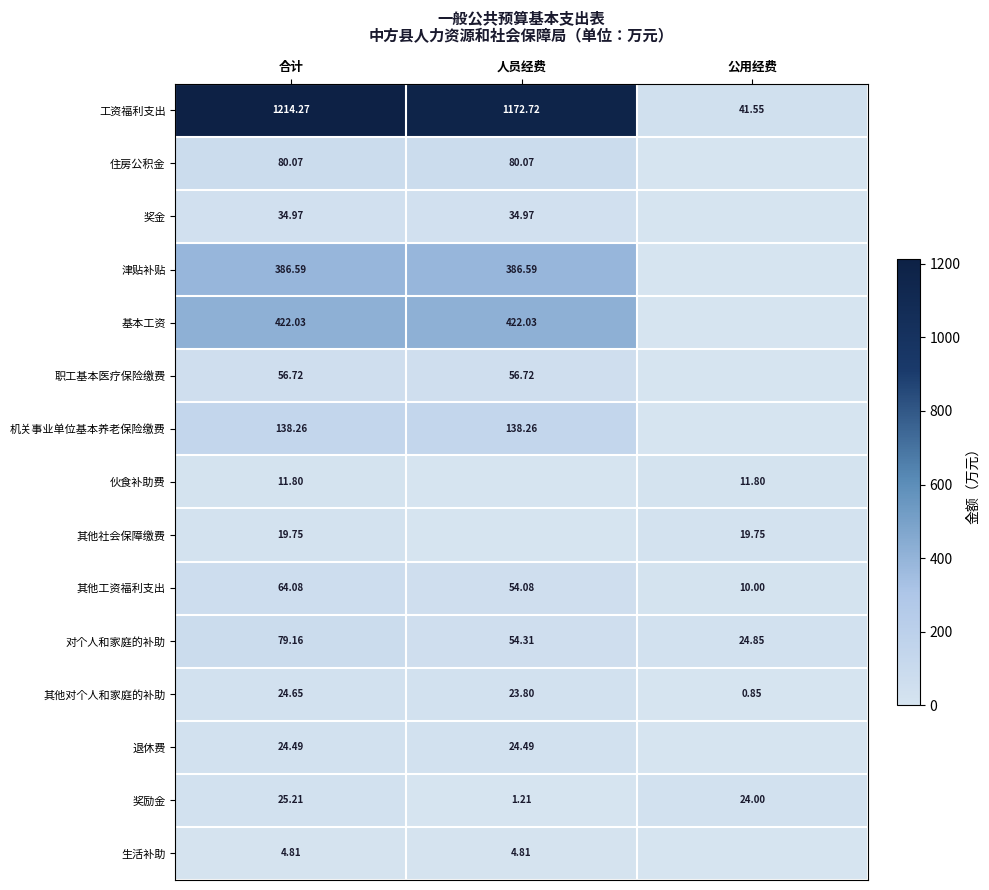

List the labels in order of 奖励金 value, largest first.

合计, 公用经费, 人员经费